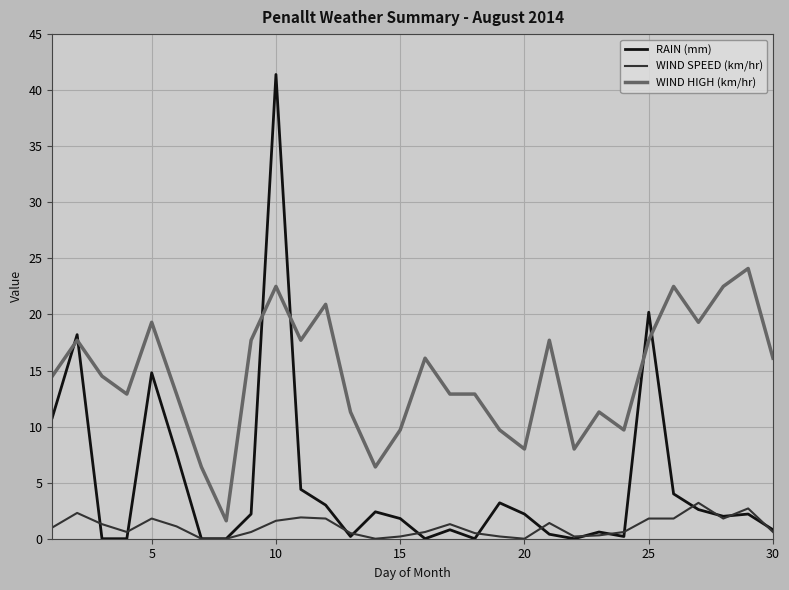

What is the maximum value for WIND HIGH (km/hr)?

24.1